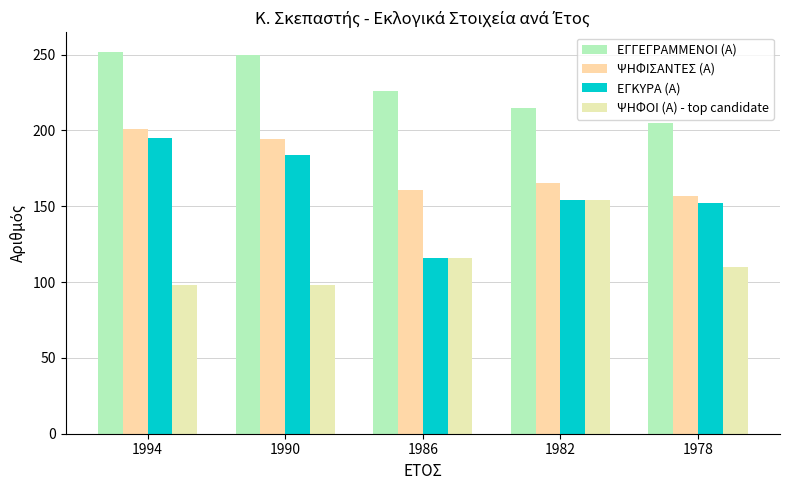

At which label does ΨΗΦΟΙ (Α) - top candidate reach its peak?

1982